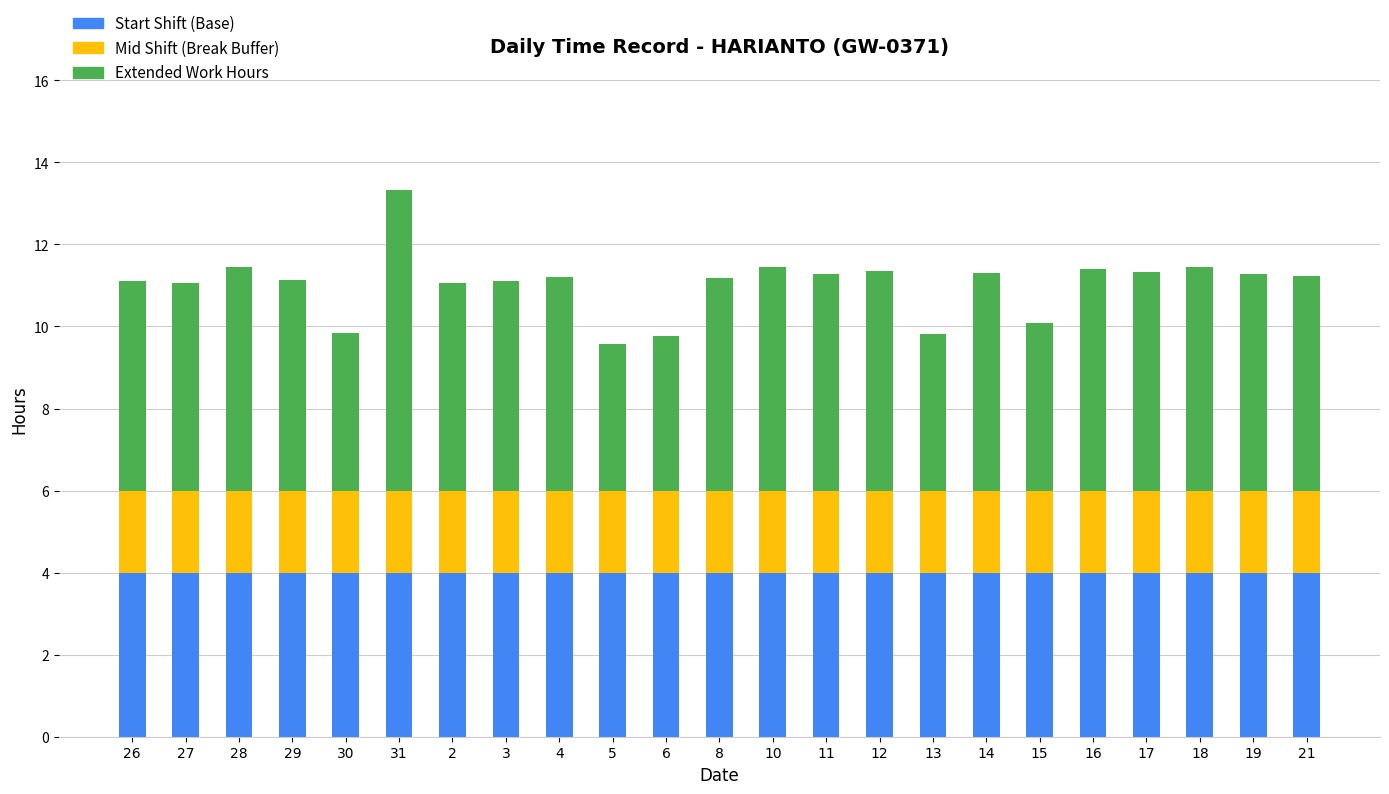

What is the average value of the Start Shift (Base) series?

4.0